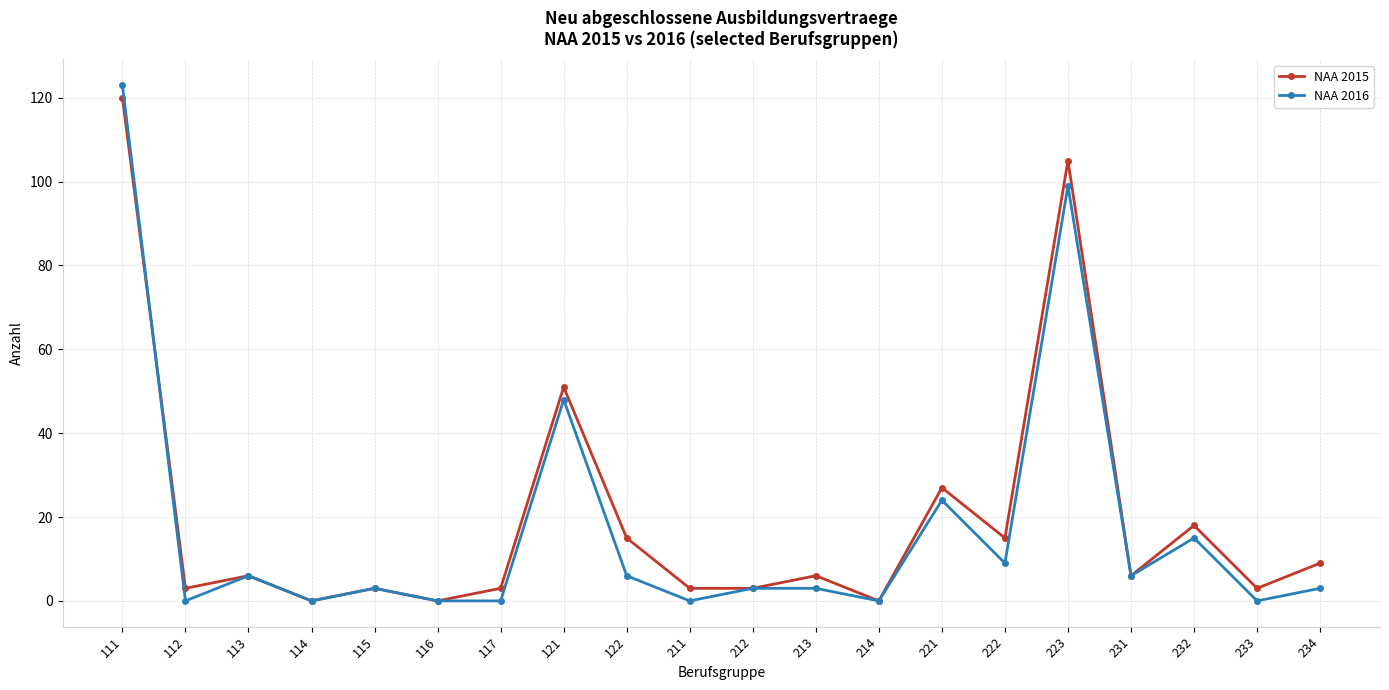

How many categories are shown in the chart?

20